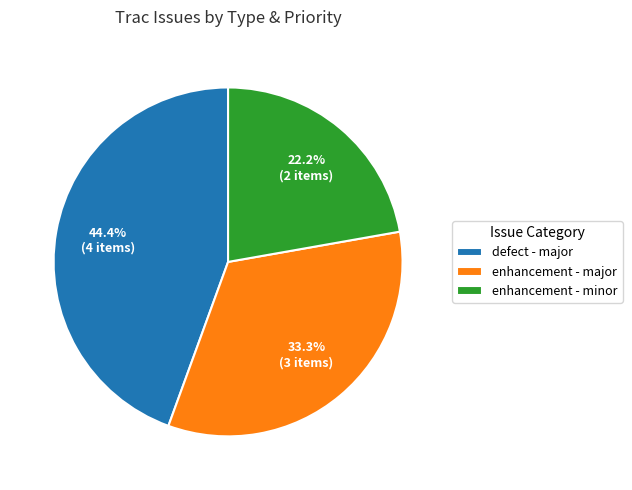

Rank the categories by value from highest to lowest.

defect - major, enhancement - major, enhancement - minor